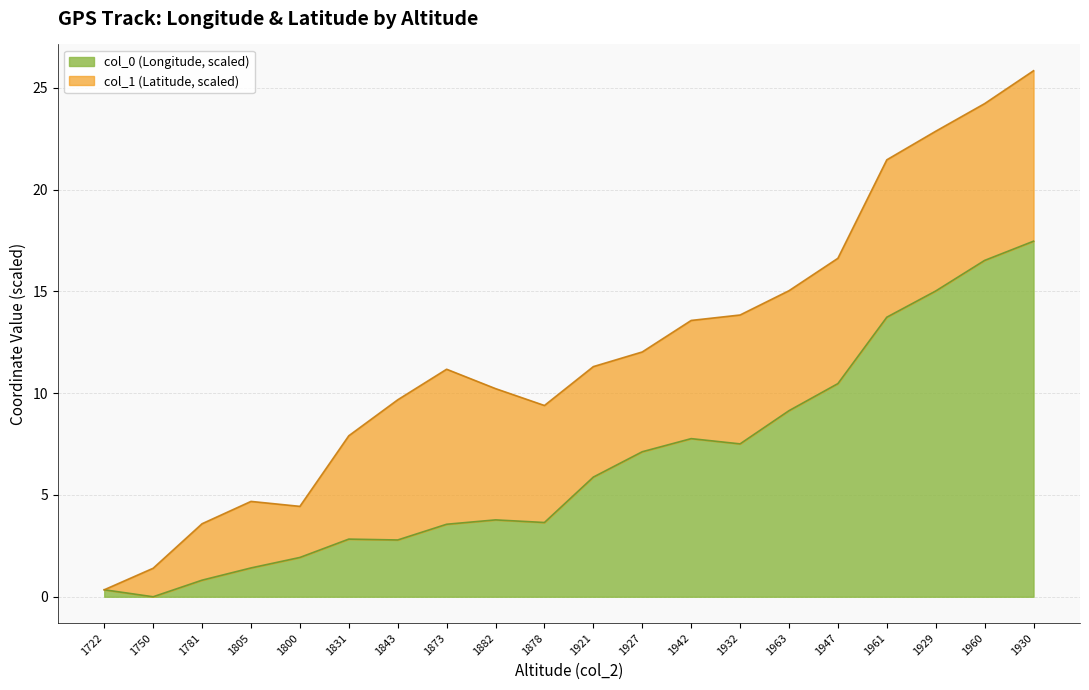

True or false: the data shows 5.9 at 1921.

True